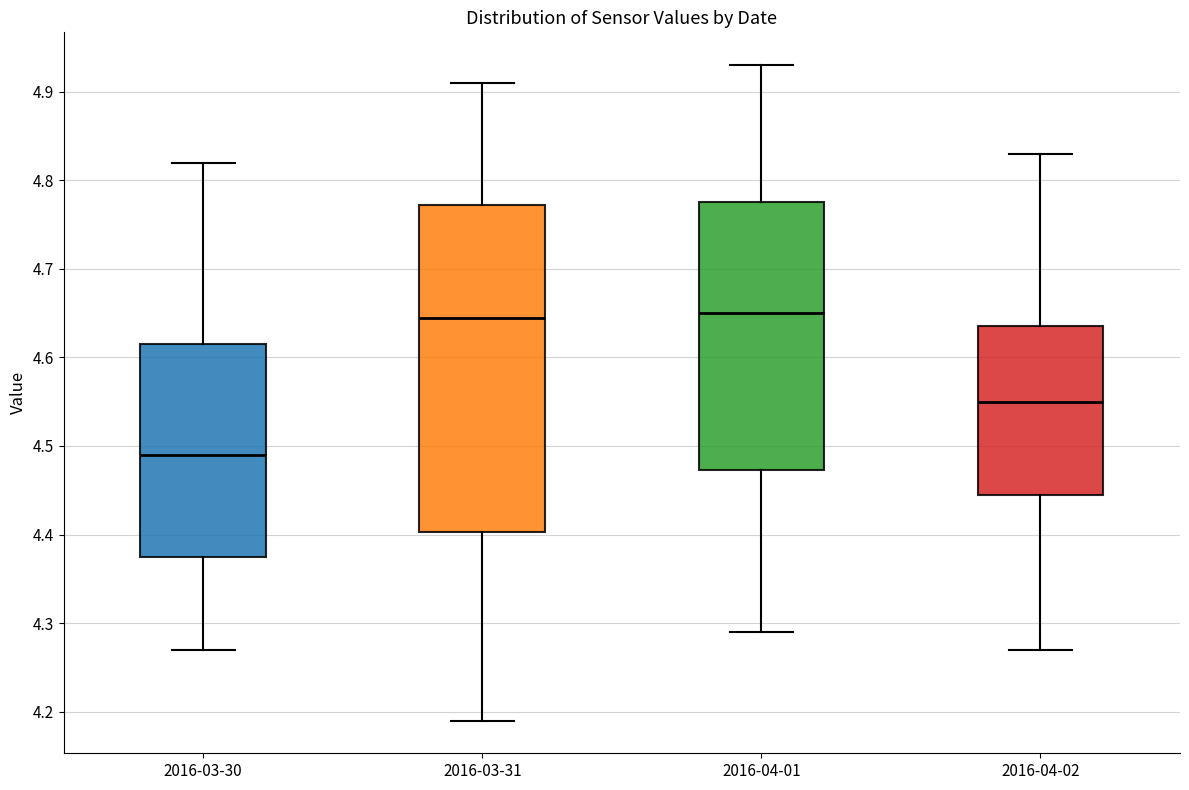

Reading left to right, transcribe this box plot: for each box, give where its median line is, the range the box spans, and where its two whiskers end, as read against the y-axis. The values are not printed on the chart, so give them approximately, as read against the axis.

2016-03-30: median 4.49, box 4.38 to 4.62, whiskers 4.27 to 4.82
2016-03-31: median 4.65, box 4.40 to 4.77, whiskers 4.19 to 4.91
2016-04-01: median 4.65, box 4.47 to 4.78, whiskers 4.29 to 4.93
2016-04-02: median 4.55, box 4.45 to 4.64, whiskers 4.27 to 4.83